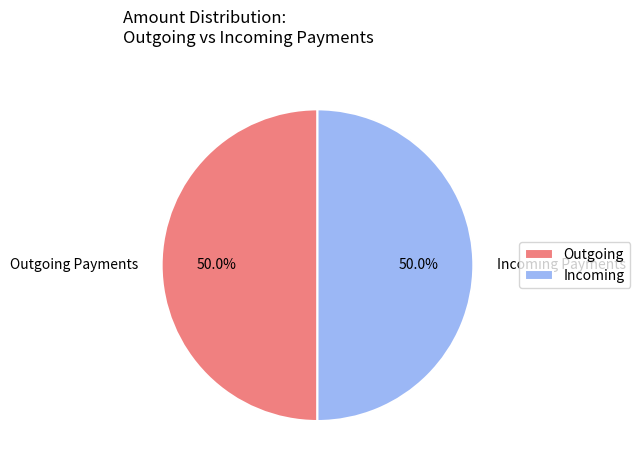

What percentage is NOT represented by Outgoing Payments?

50.0%